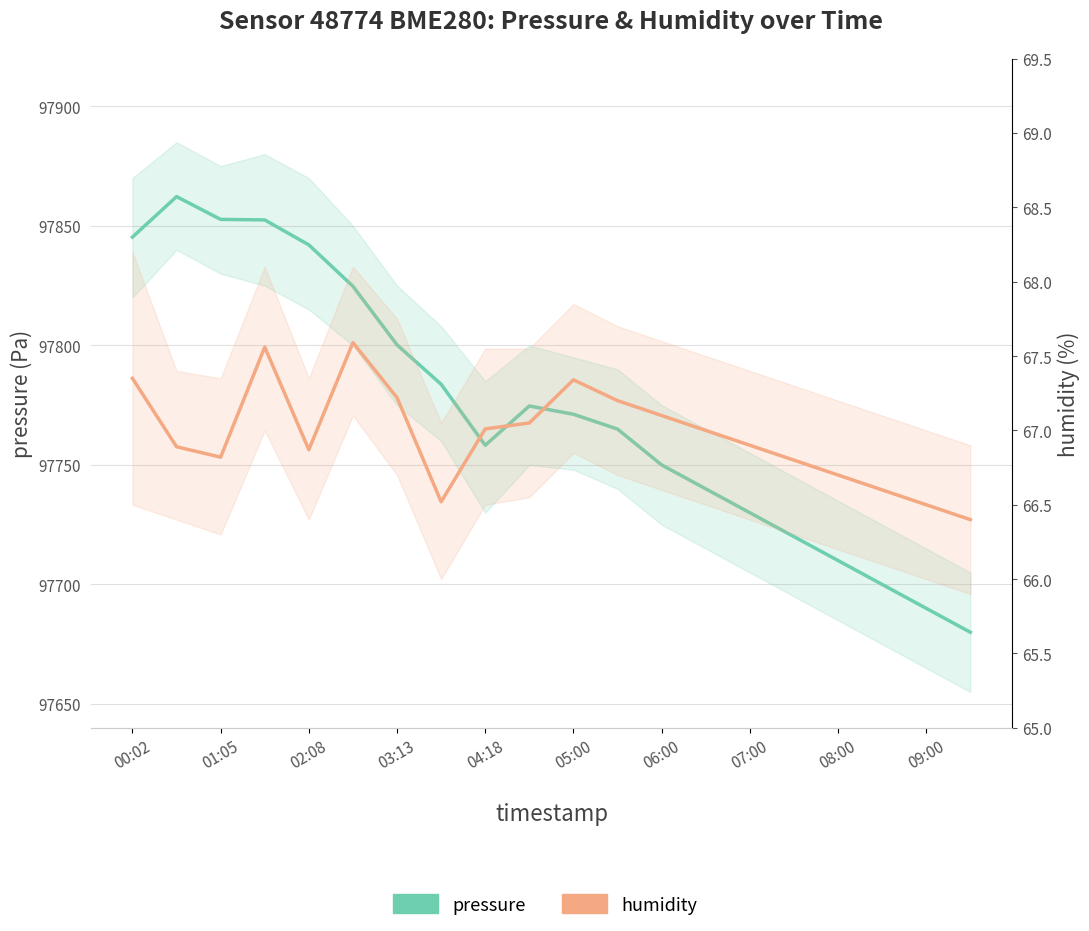

What is the lowest value of the humidity series?

66.4